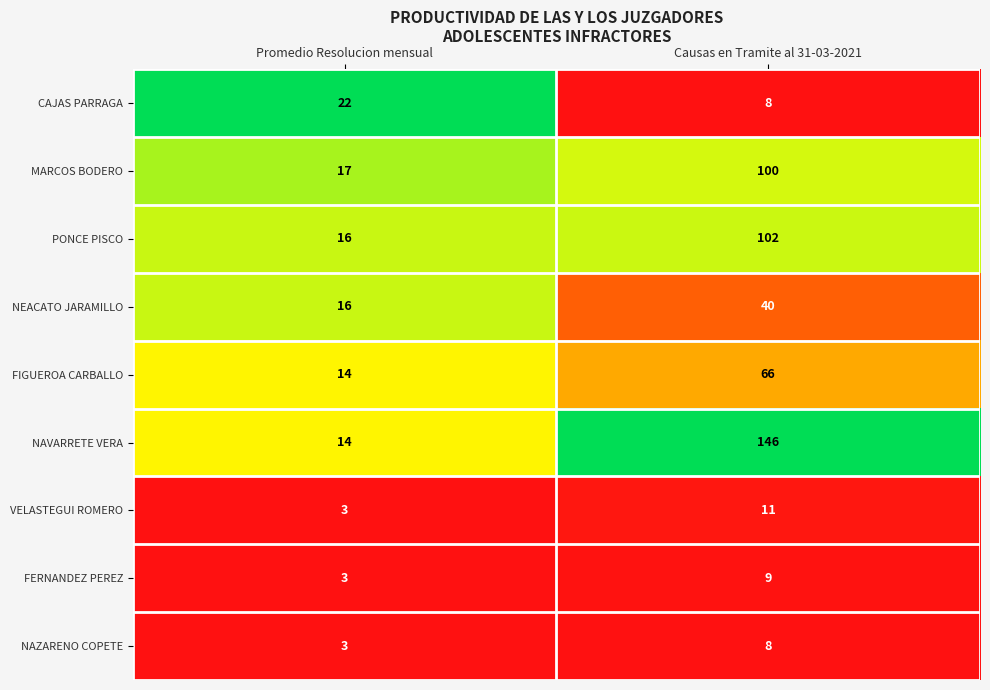

Which series has the largest range (max minus min)?

NAVARRETE VERA